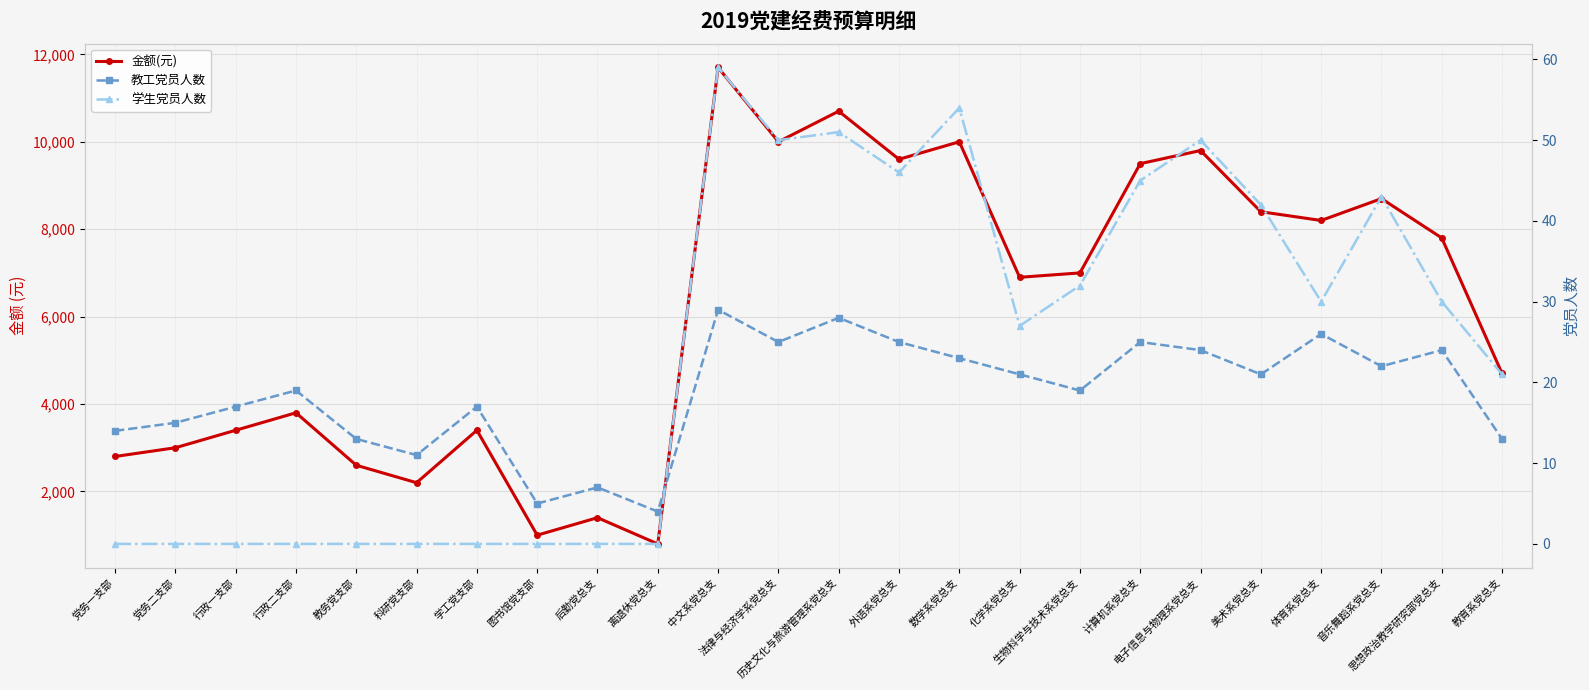

What is the minimum value for 教工党员人数?

4